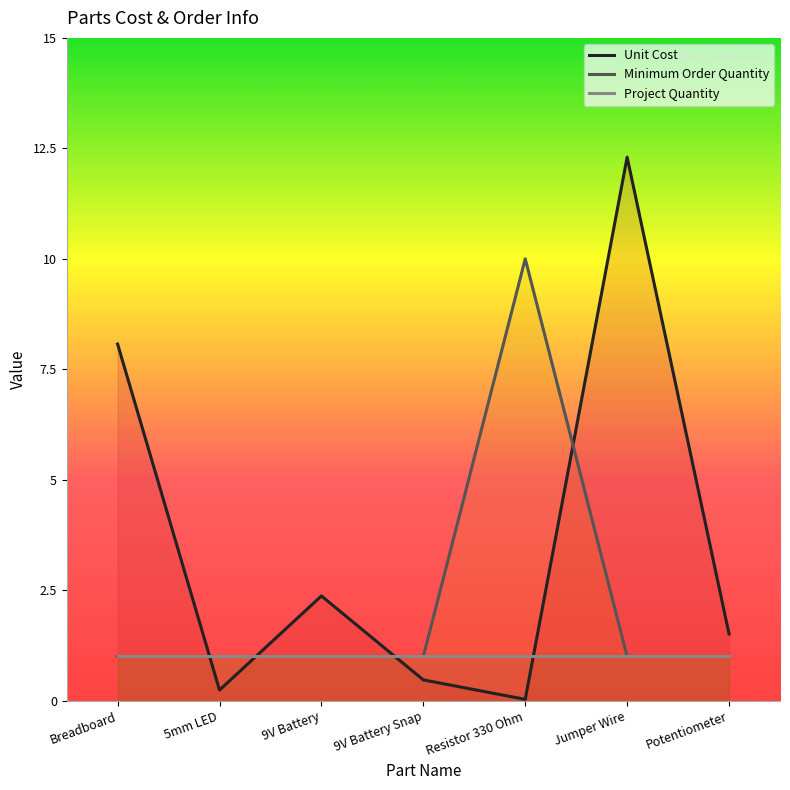

True or false: Unit Cost has more than 1 points higher than both neighbors.

True